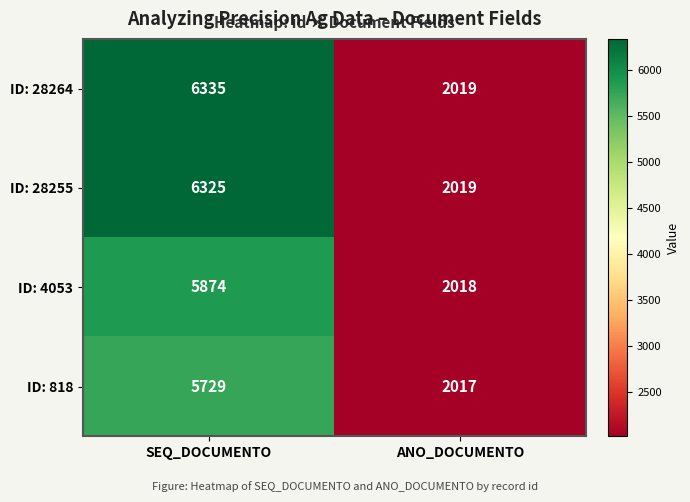

At SEQ_DOCUMENTO, list the series in order from smallest to largest.

ID: 818, ID: 4053, ID: 28255, ID: 28264